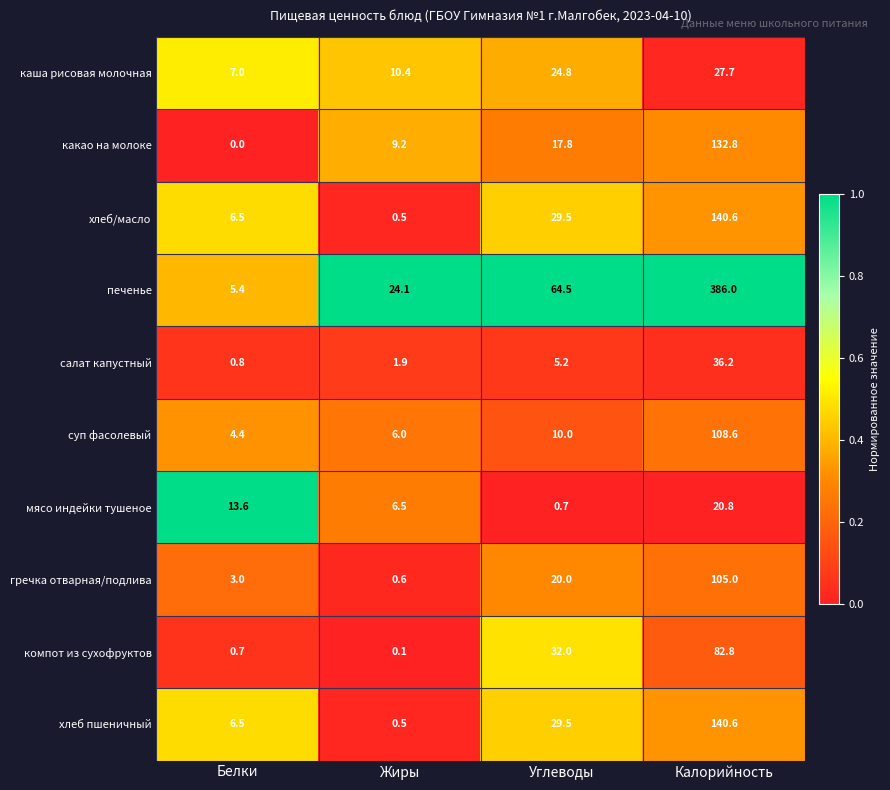

Rank the categories by какао на молоке value from highest to lowest.

Калорийность, Углеводы, Жиры, Белки